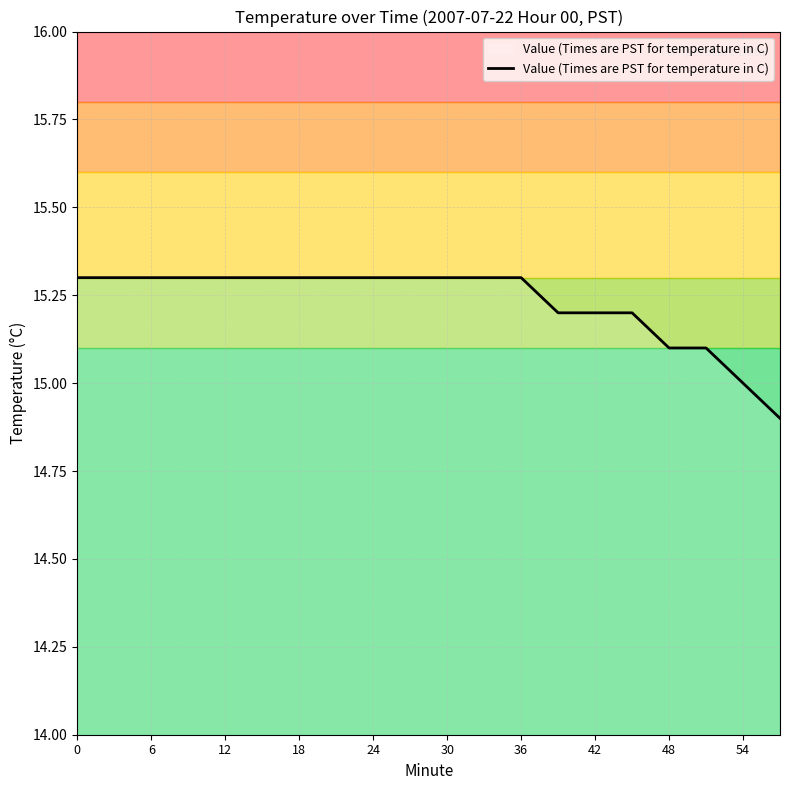

Is this an area chart (filled region under the line)?

No